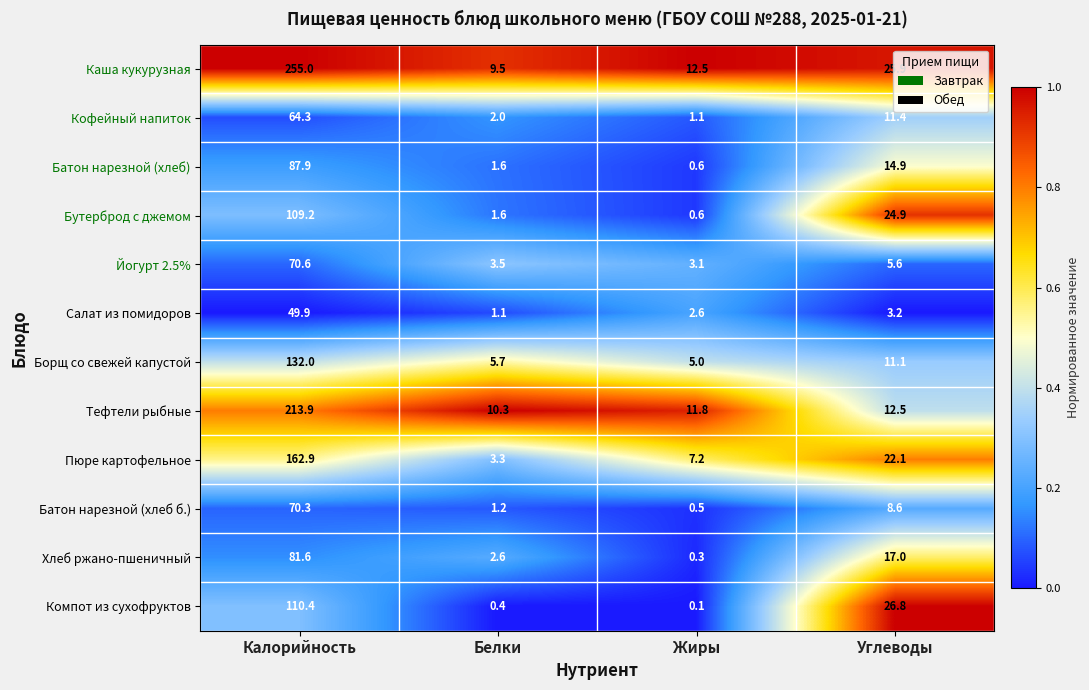

List the series in order of their peak value, lowest first.

Салат из помидоров, Кофейный напиток, Батон нарезной (хлеб б.), Йогурт 2.5%, Хлеб ржано-пшеничный, Батон нарезной (хлеб), Бутерброд с джемом, Компот из сухофруктов, Борщ со свежей капустой, Пюре картофельное, Тефтели рыбные, Каша кукурузная